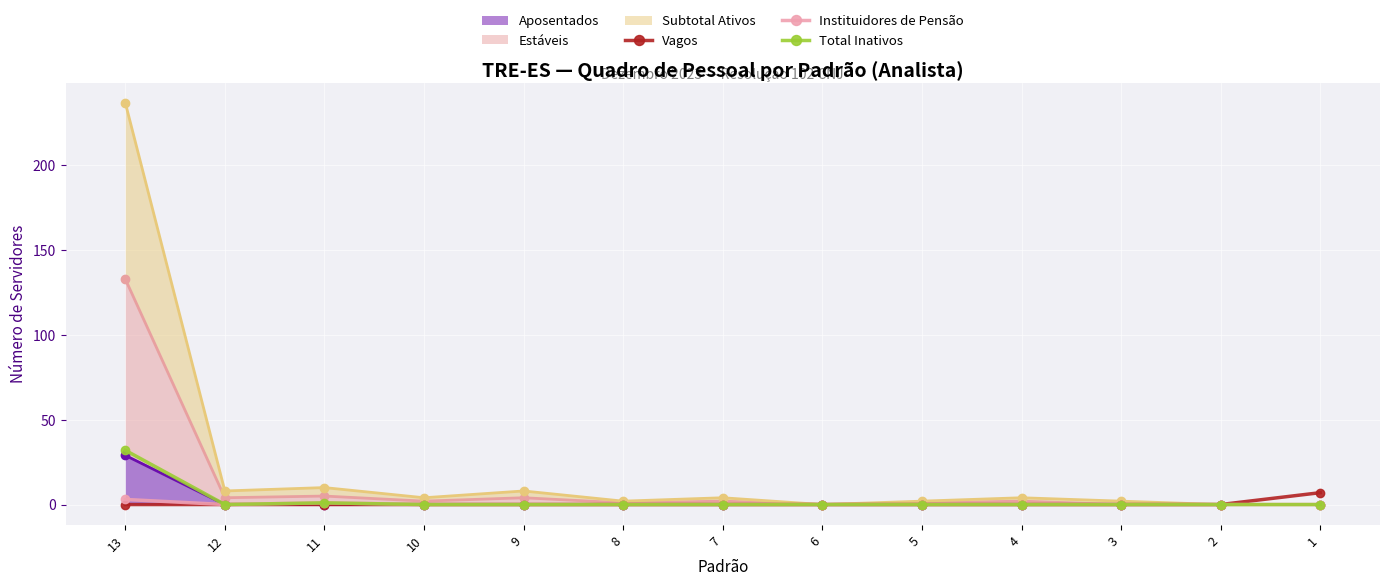

How many categories are shown in the chart?

13